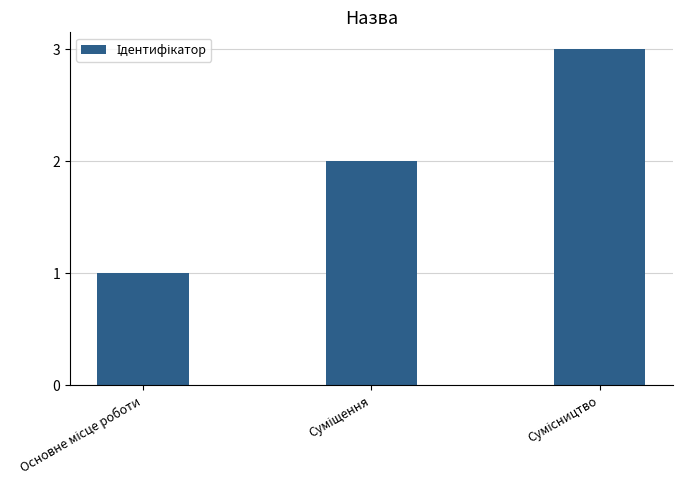

Are the bars horizontal?

No